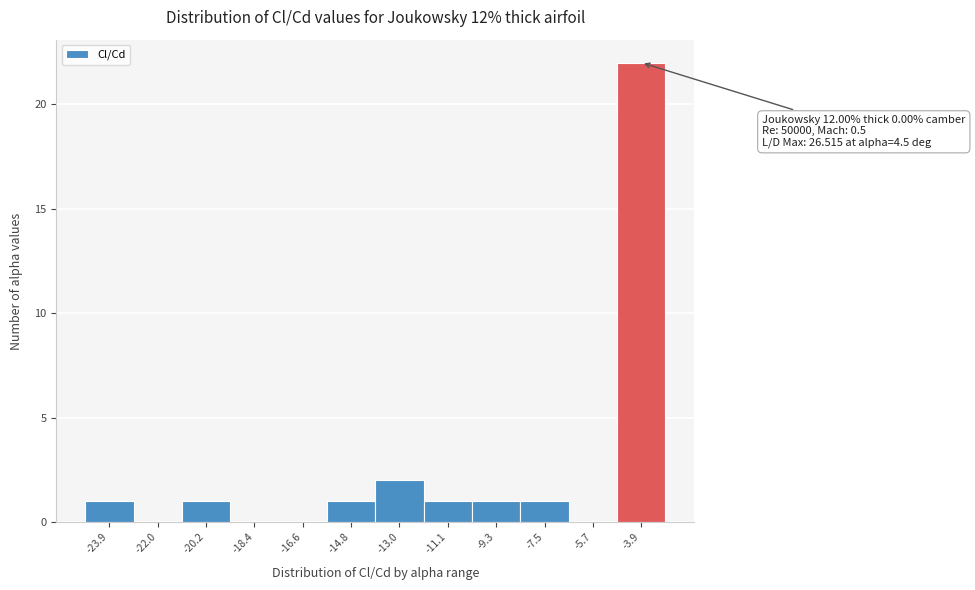

Reading left to right, extract all data points from this chart.

-23.9=1	-22.0=0	-20.2=1	-18.4=0	-16.6=0	-14.8=1	-13.0=2	-11.1=1	-9.3=1	-7.5=1	-5.7=0	-3.9=22